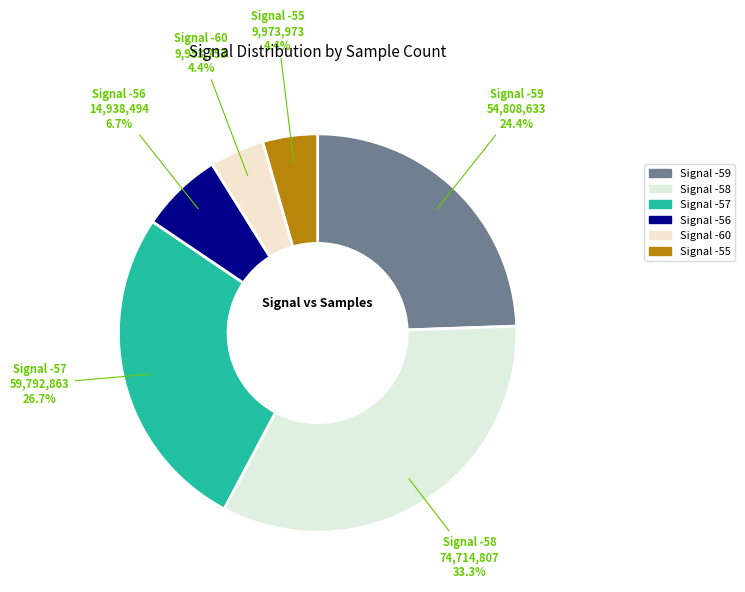

How many slices are in this pie chart?

6